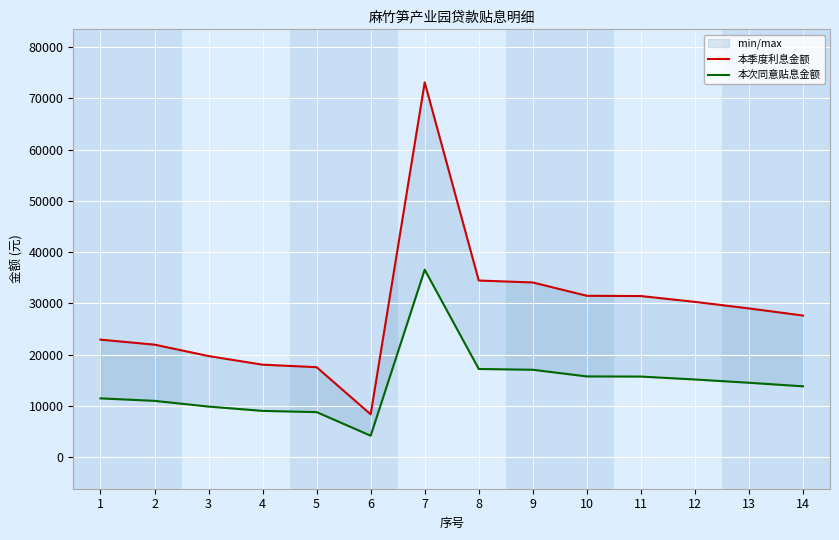

True or false: 本季度利息金额 and 本次同意贴息金额 cross at least once.

False